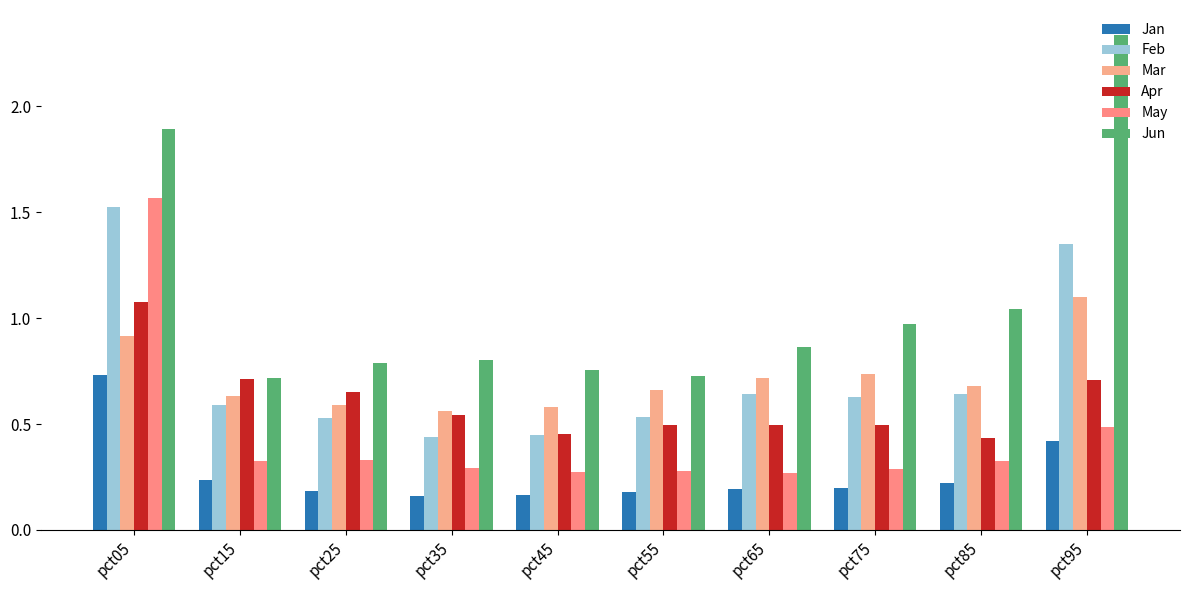

Reading left to right, what are all the values shown in this chart?

Jan: 0.7	0.2	0.2	0.2	0.2	0.2	0.2	0.2	0.2	0.4
Feb: 1.5	0.6	0.5	0.4	0.5	0.5	0.6	0.6	0.6	1.3
Mar: 0.9	0.6	0.6	0.6	0.6	0.7	0.7	0.7	0.7	1.1
Apr: 1.1	0.7	0.7	0.5	0.5	0.5	0.5	0.5	0.4	0.7
May: 1.6	0.3	0.3	0.3	0.3	0.3	0.3	0.3	0.3	0.5
Jun: 1.9	0.7	0.8	0.8	0.8	0.7	0.9	1.0	1.0	2.3